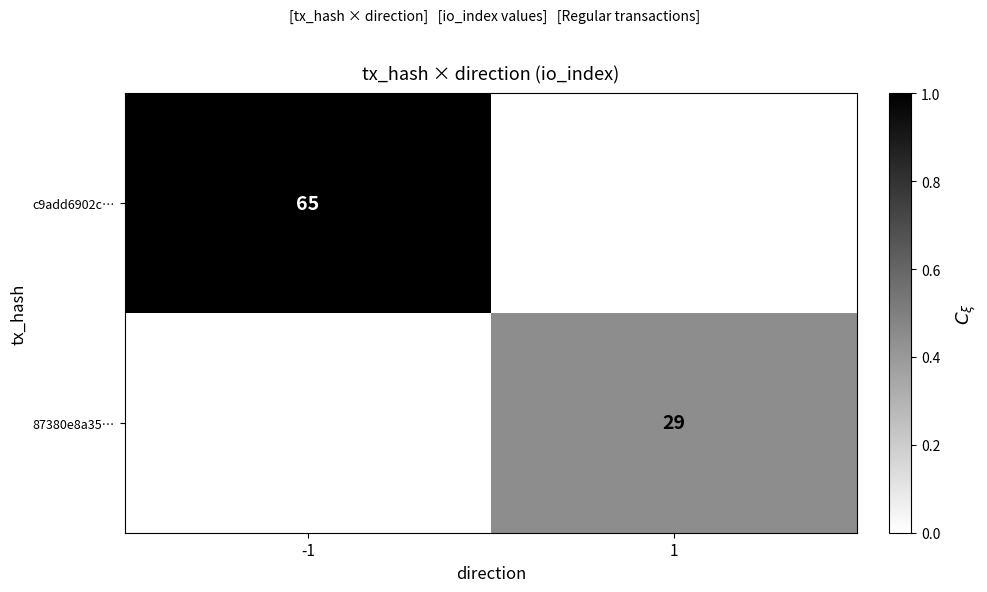

Count the number of categories in the chart.

2